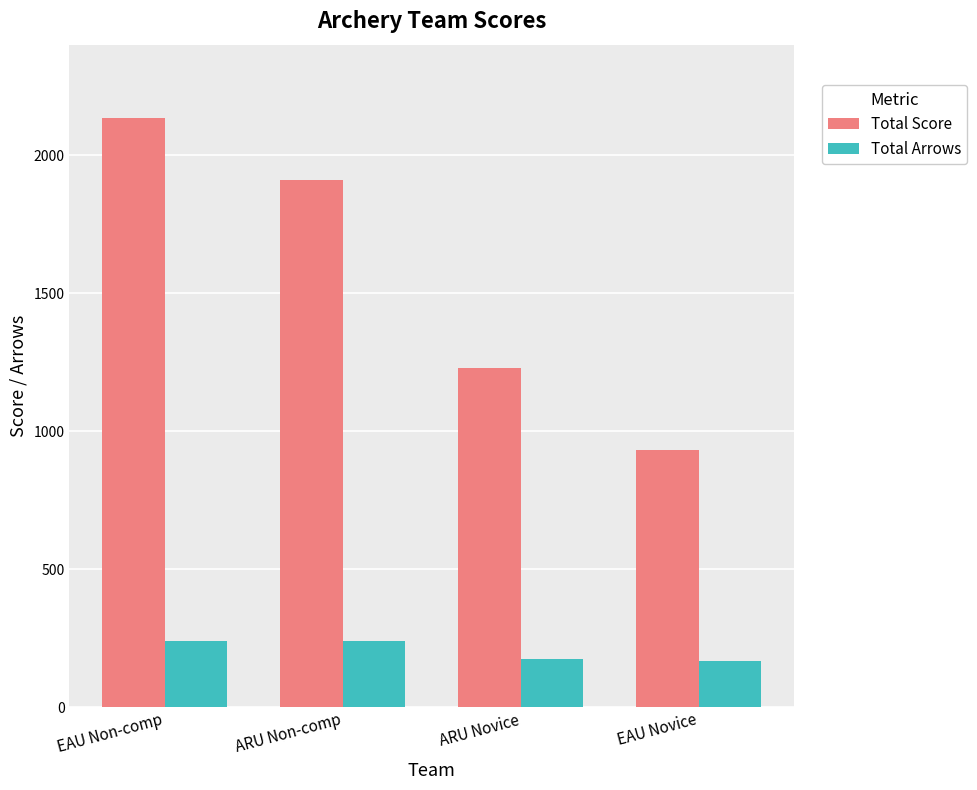

True or false: Total Arrows has a value of 70 at ARU Novice.

False